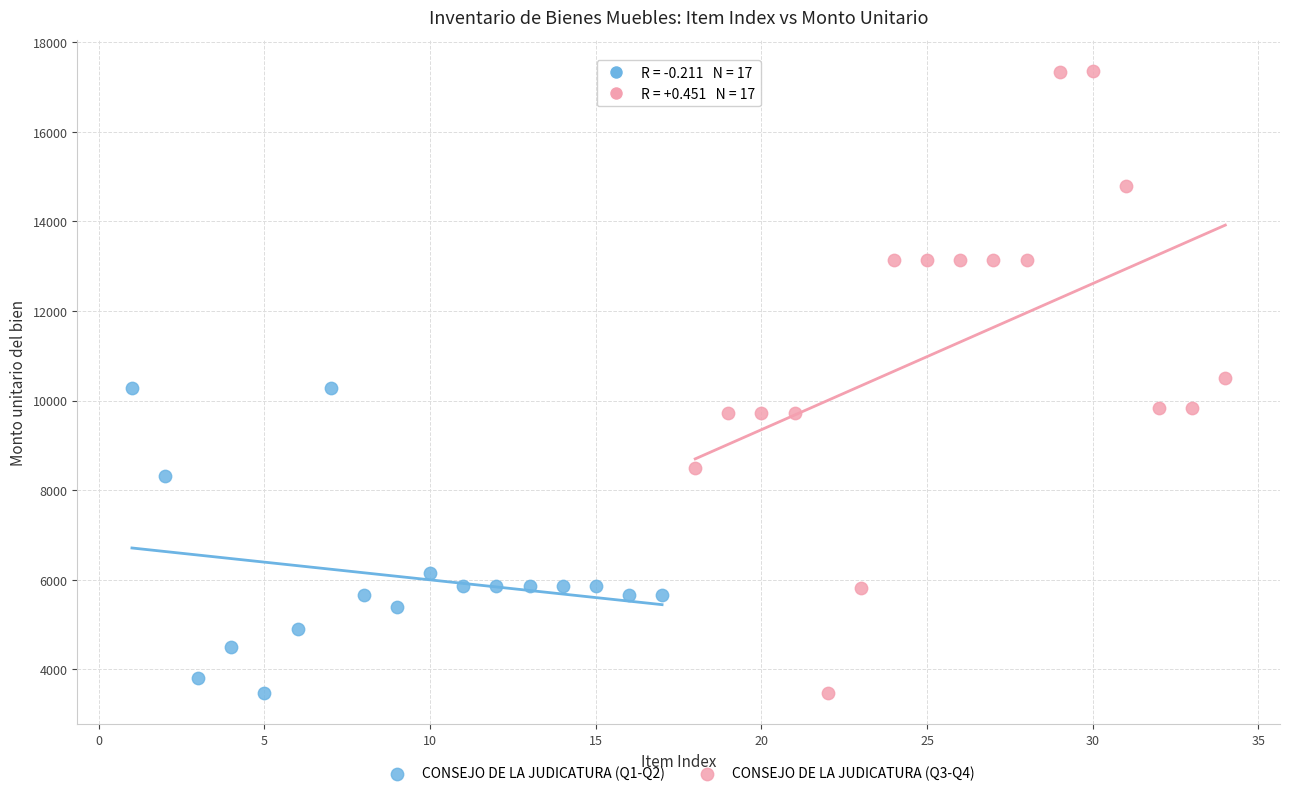

Which series reaches the maximum Y coordinate?

CONSEJO DE LA JUDICATURA (Q3-Q4)